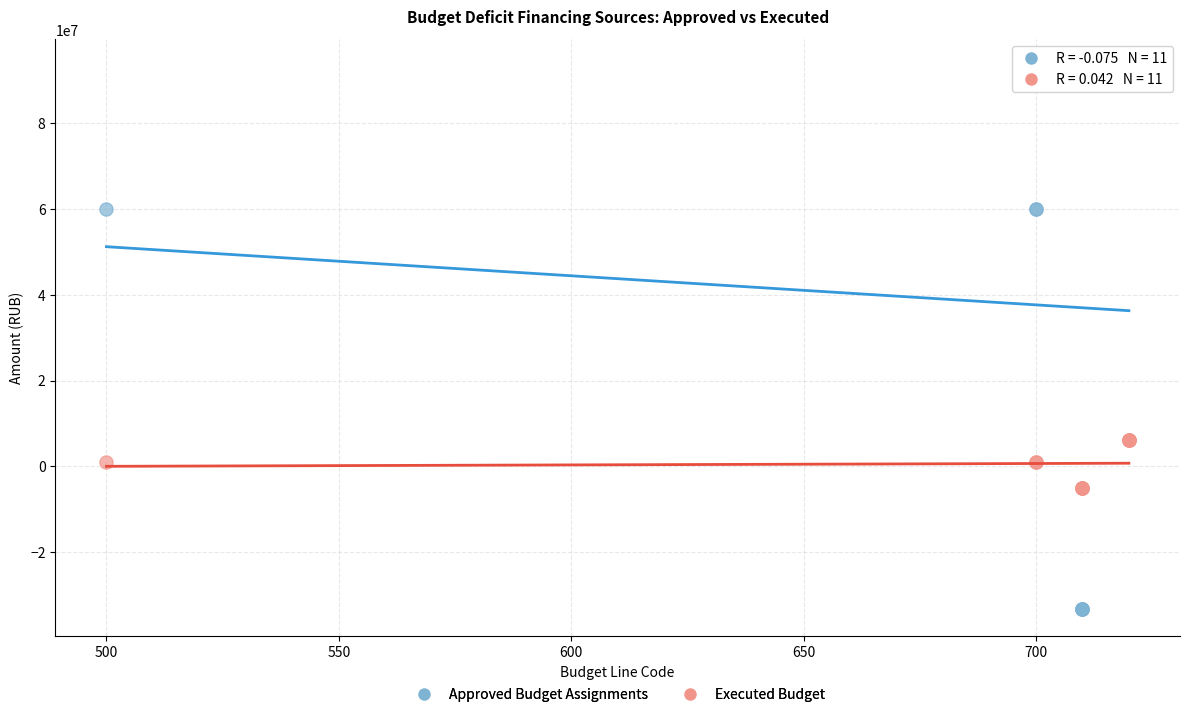

Which series contains the highest Y value?

Approved Budget Assignments